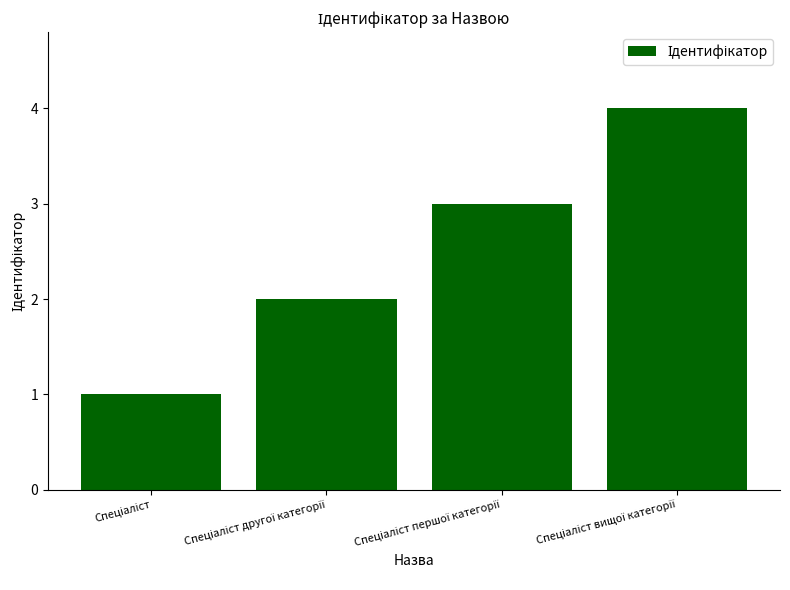

What is the difference between the maximum and minimum values?

3